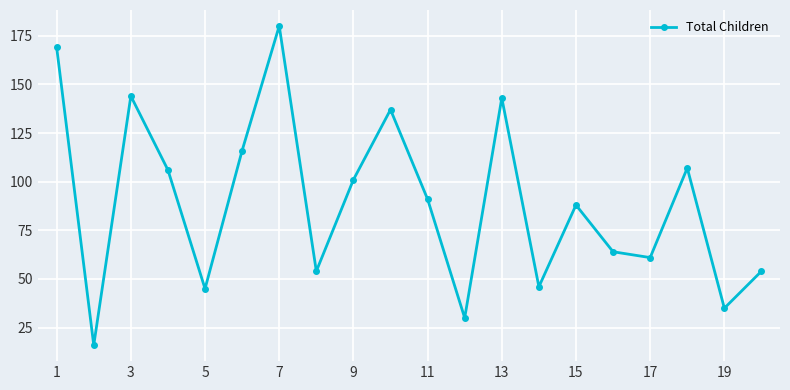

What is the greatest value displayed?

180